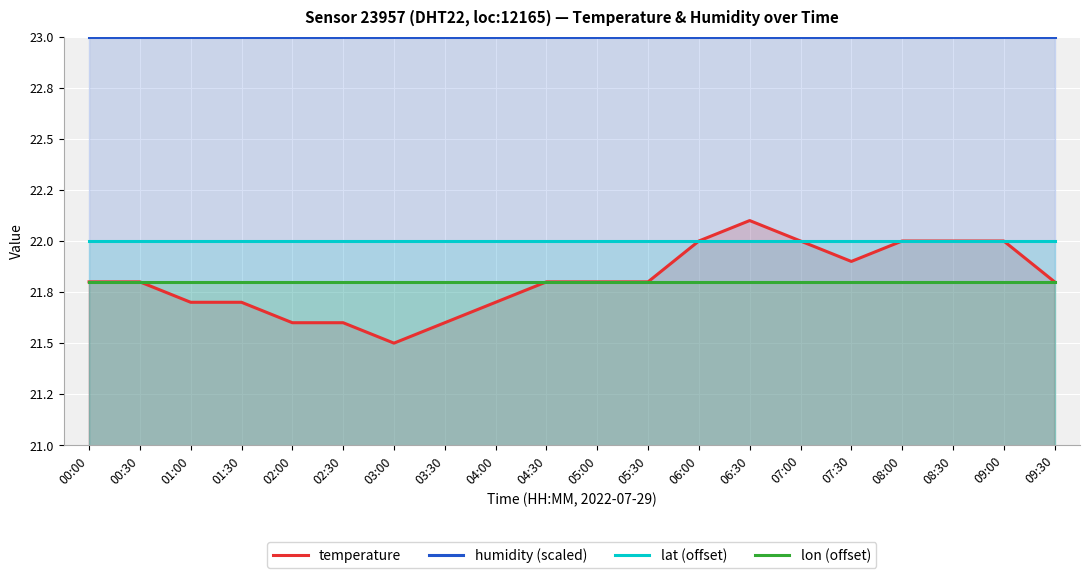

What is the sum of all lat (offset) values?

440.0